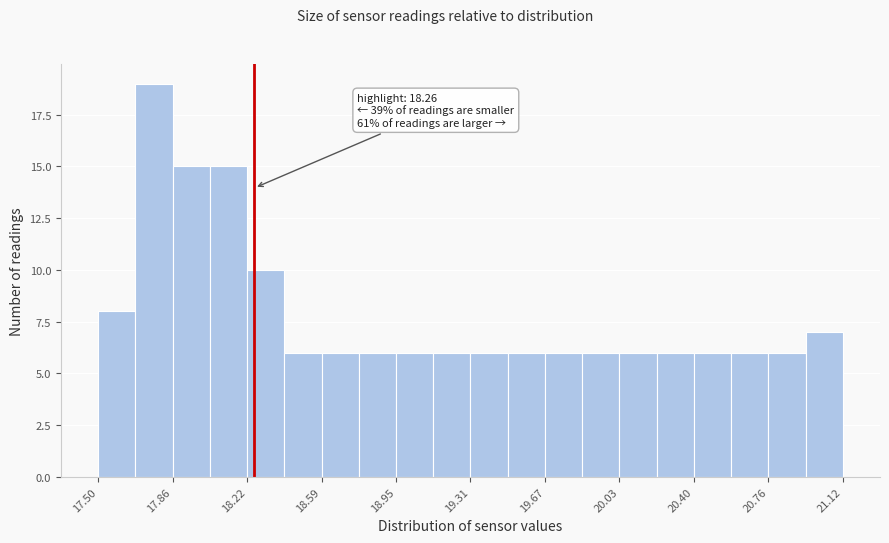

Around what value on the x-axis is the tallest bar? Give the approximate position of its centre, as read against the axis.

17.75